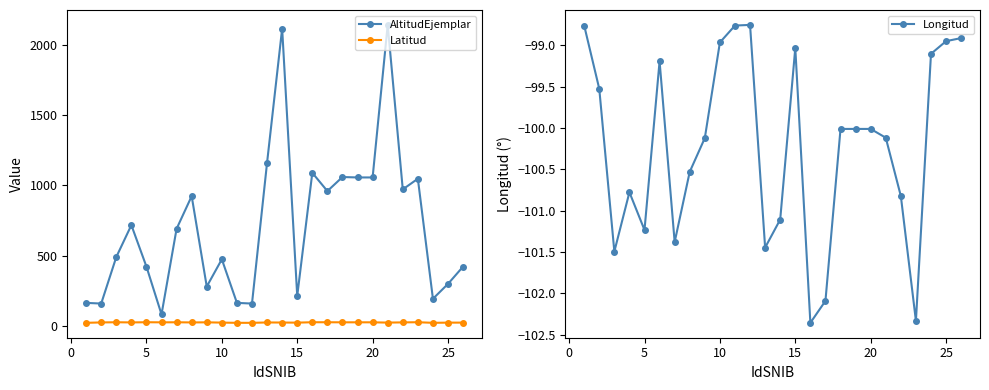

What is the value of the Latitud point at the 14th from the left?

25.1